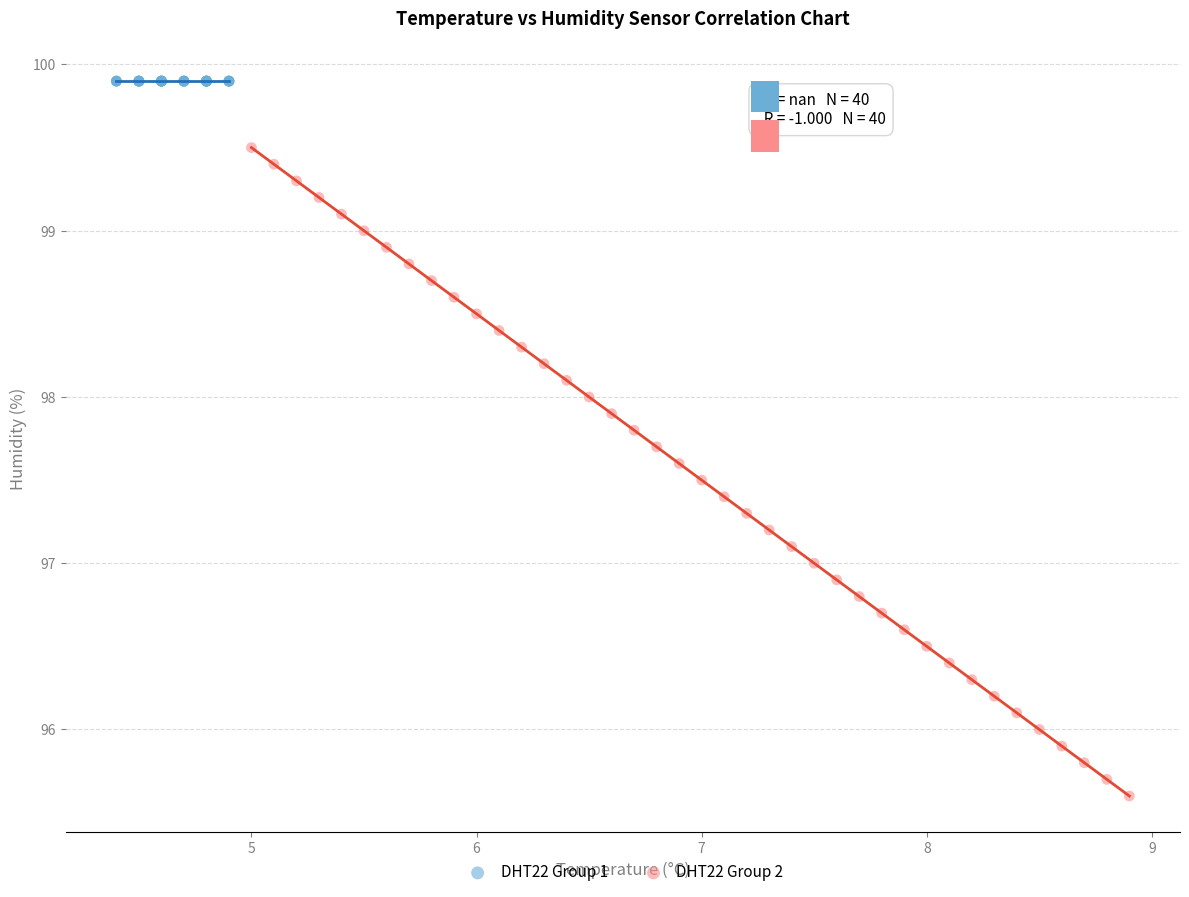

Which series reaches the minimum Y coordinate?

DHT22 Group 2